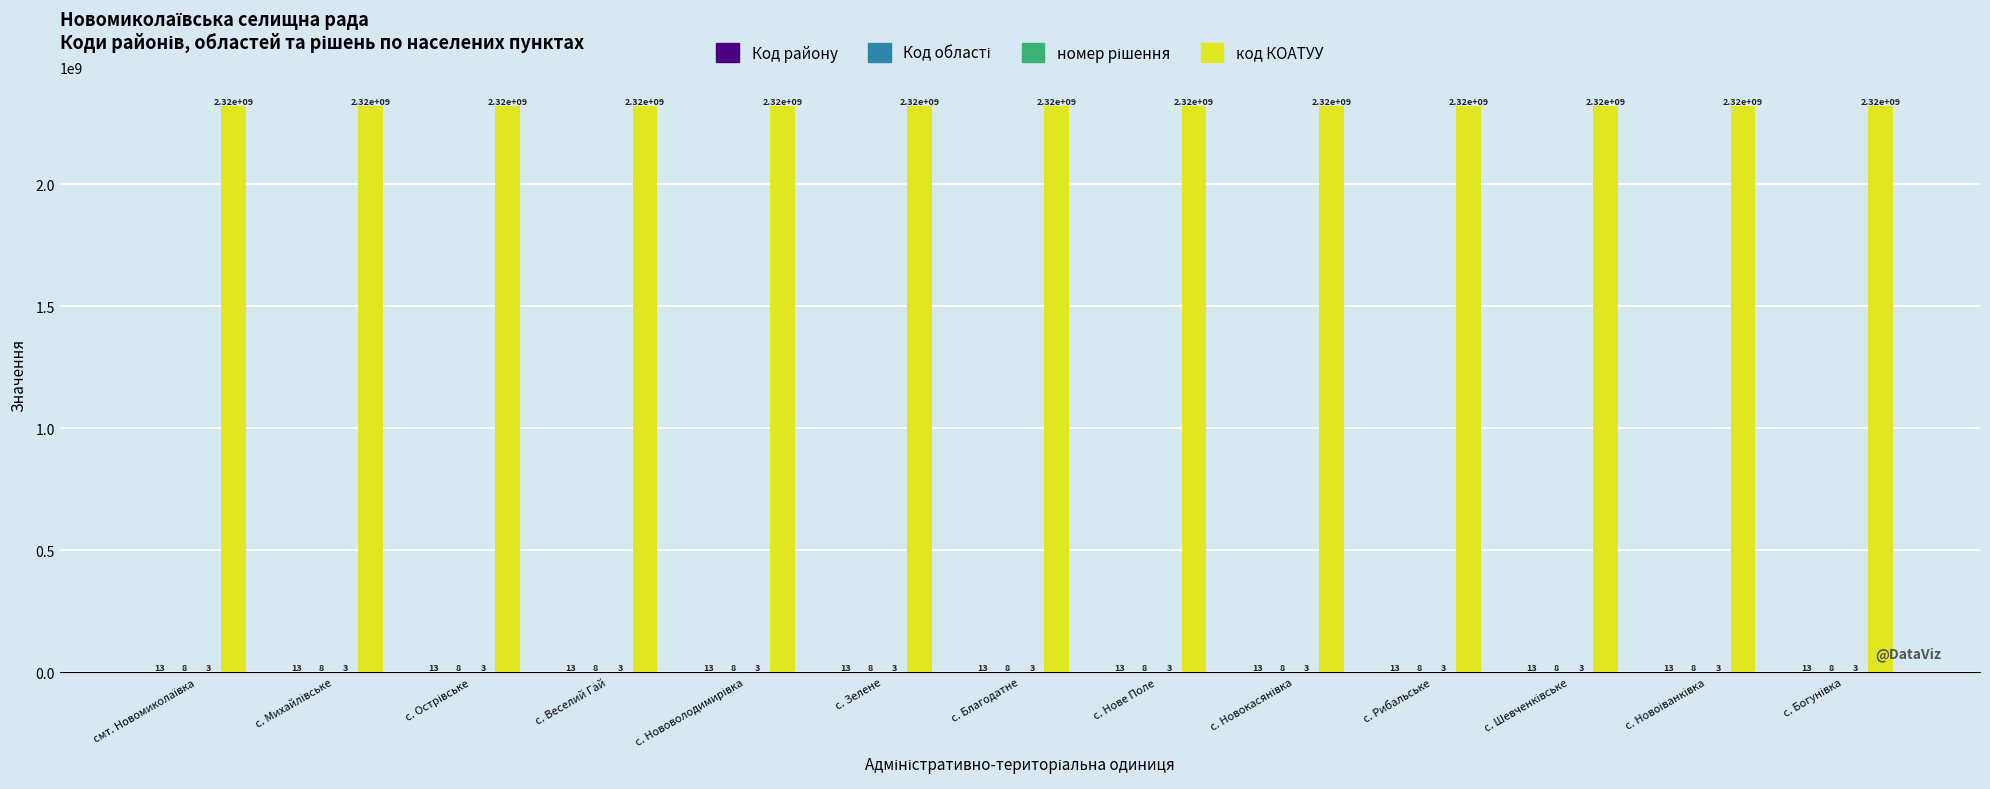

Where is код КОАТУУ nearest to the value 2323669301?

с. Веселий Гай